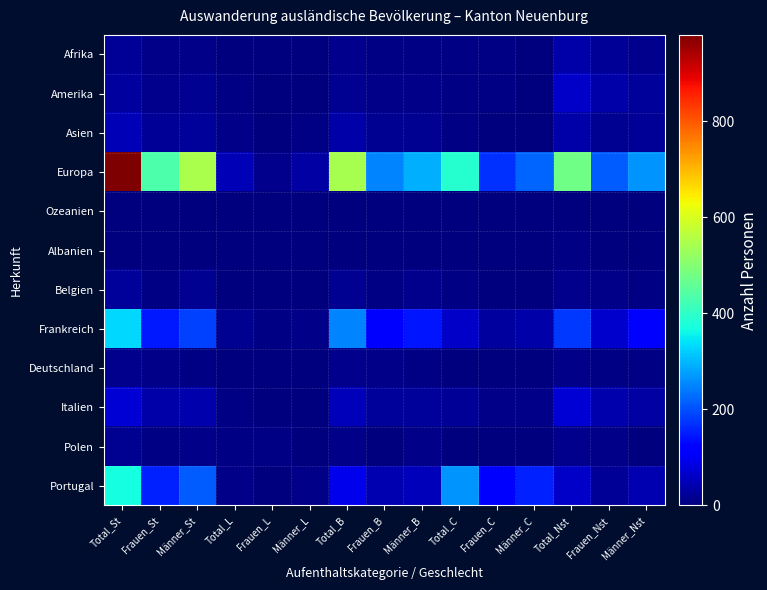

At which category is the sum across all series the highest?

Total_St